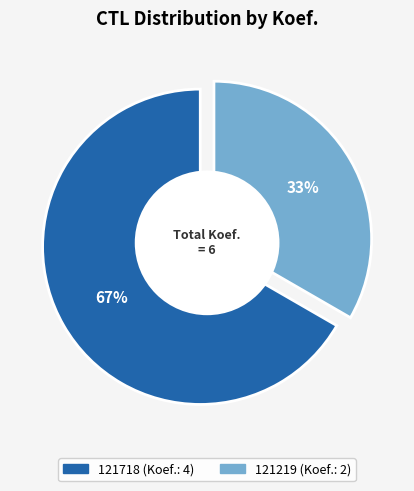

To the nearest percent, what is the difference between the 121718 and 121219 slice percentages?

33%